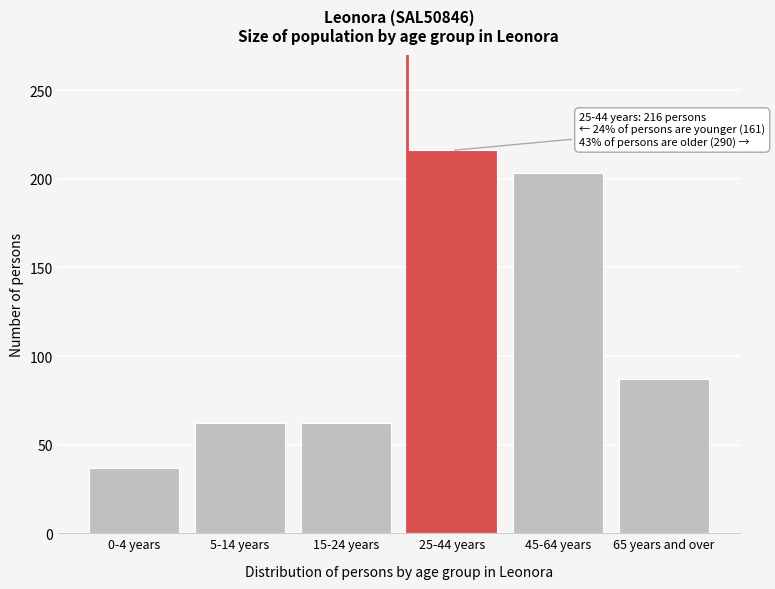

Reading right to left, transcribe all the data shown in this chart.

65 years and over=87	45-64 years=203	25-44 years=216	15-24 years=62	5-14 years=62	0-4 years=37